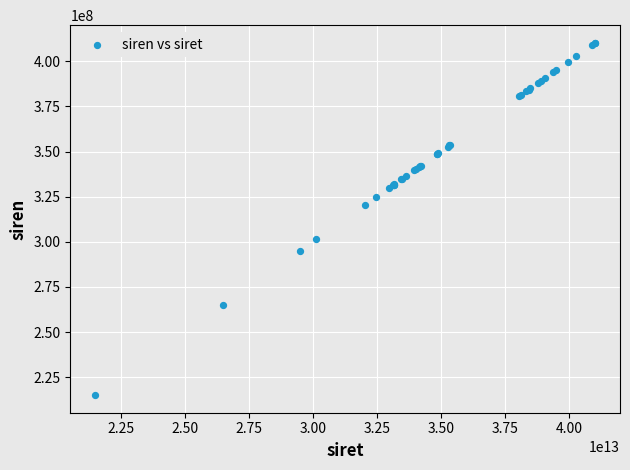

What Y value in the scatter plot is closest to 312672556?

320311095